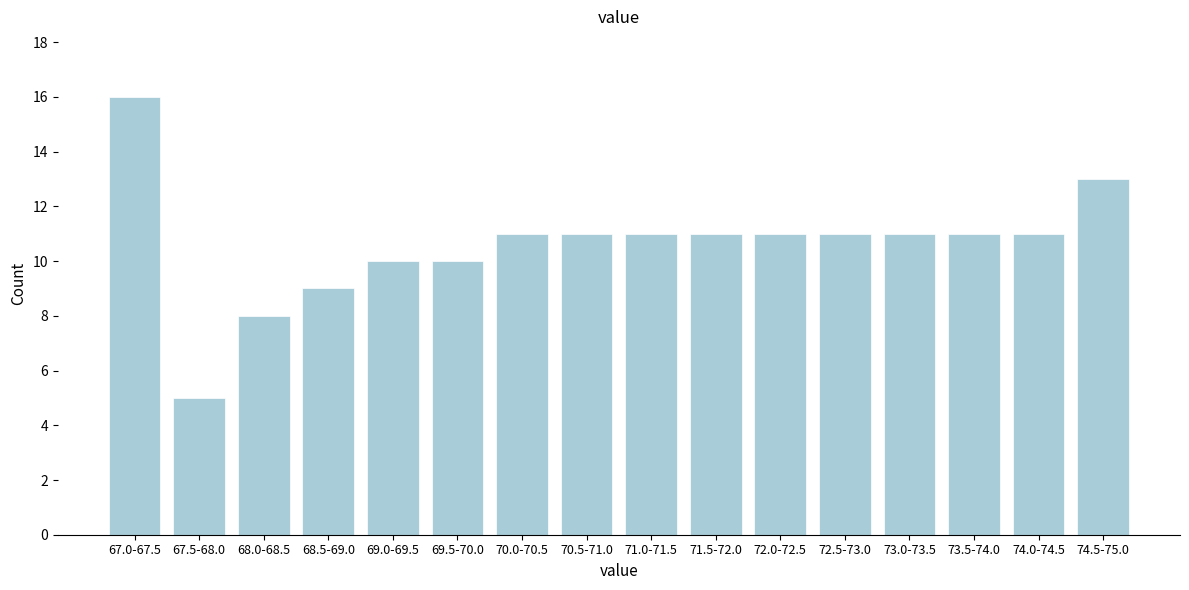

Reading right to left, transcribe all the data shown in this chart.

74.5-75.0=13	74.0-74.5=11	73.5-74.0=11	73.0-73.5=11	72.5-73.0=11	72.0-72.5=11	71.5-72.0=11	71.0-71.5=11	70.5-71.0=11	70.0-70.5=11	69.5-70.0=10	69.0-69.5=10	68.5-69.0=9	68.0-68.5=8	67.5-68.0=5	67.0-67.5=16